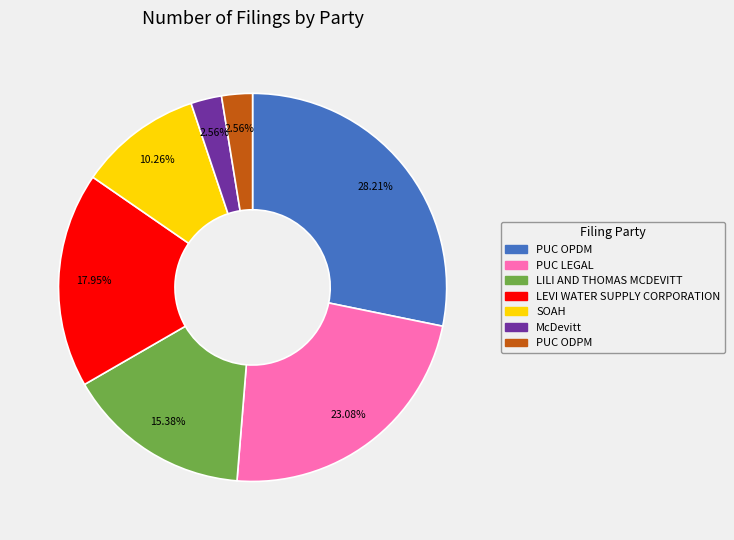

To the nearest percent, what percentage of the pie is PUC LEGAL?

23%